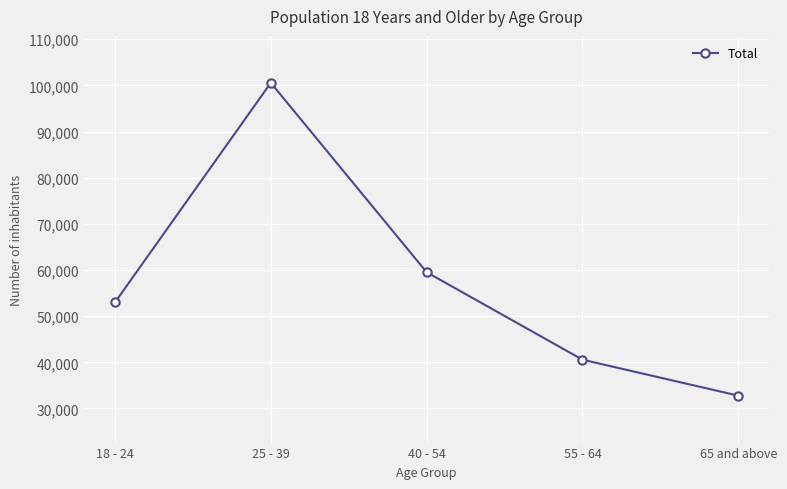

What is the label of the 5th point from the right?

18 - 24